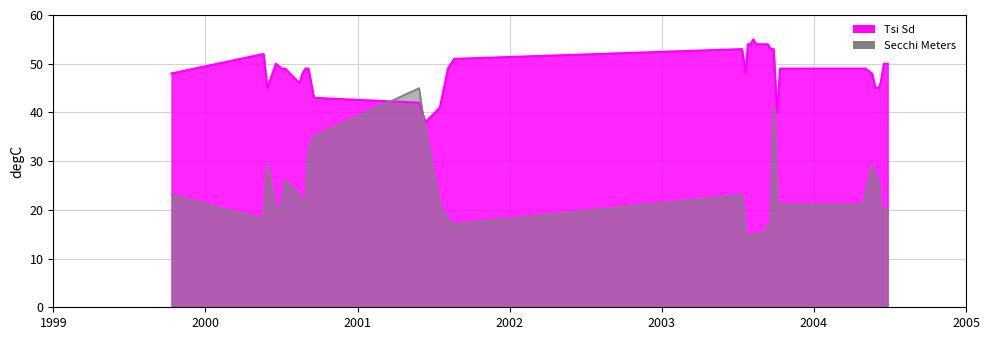

Reading left to right, transcribe all the data shown in this chart.

Tsi Sd: 48	52	45	50	49	49	46	48	49	49	43	42	38	41	49	51	53	48	54	54	55	54	54	54	54	54	53	53	40	49	49	49	48	45	45	46	50	50	50
Secchi Meters: 23	18	29	20	21	26	23	21	21	32	35	45	36	21	18	17	23	15	15	14	15	15	15	15	15	17	17	41	21	21	21	23	29	27	26	20	20	20	20